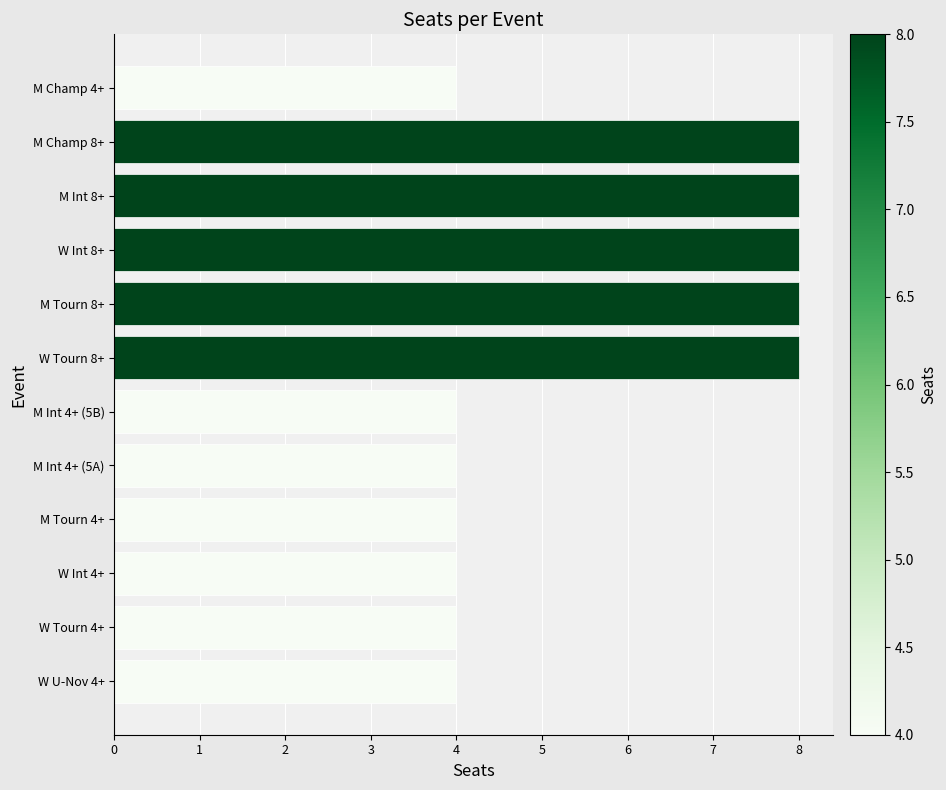

Reading bottom to top, list all the values displayed in this chart.

W U-Nov 4+=4	W Tourn 4+=4	W Int 4+=4	M Tourn 4+=4	M Int 4+ (5A)=4	M Int 4+ (5B)=4	W Tourn 8+=8	M Tourn 8+=8	W Int 8+=8	M Int 8+=8	M Champ 8+=8	M Champ 4+=4